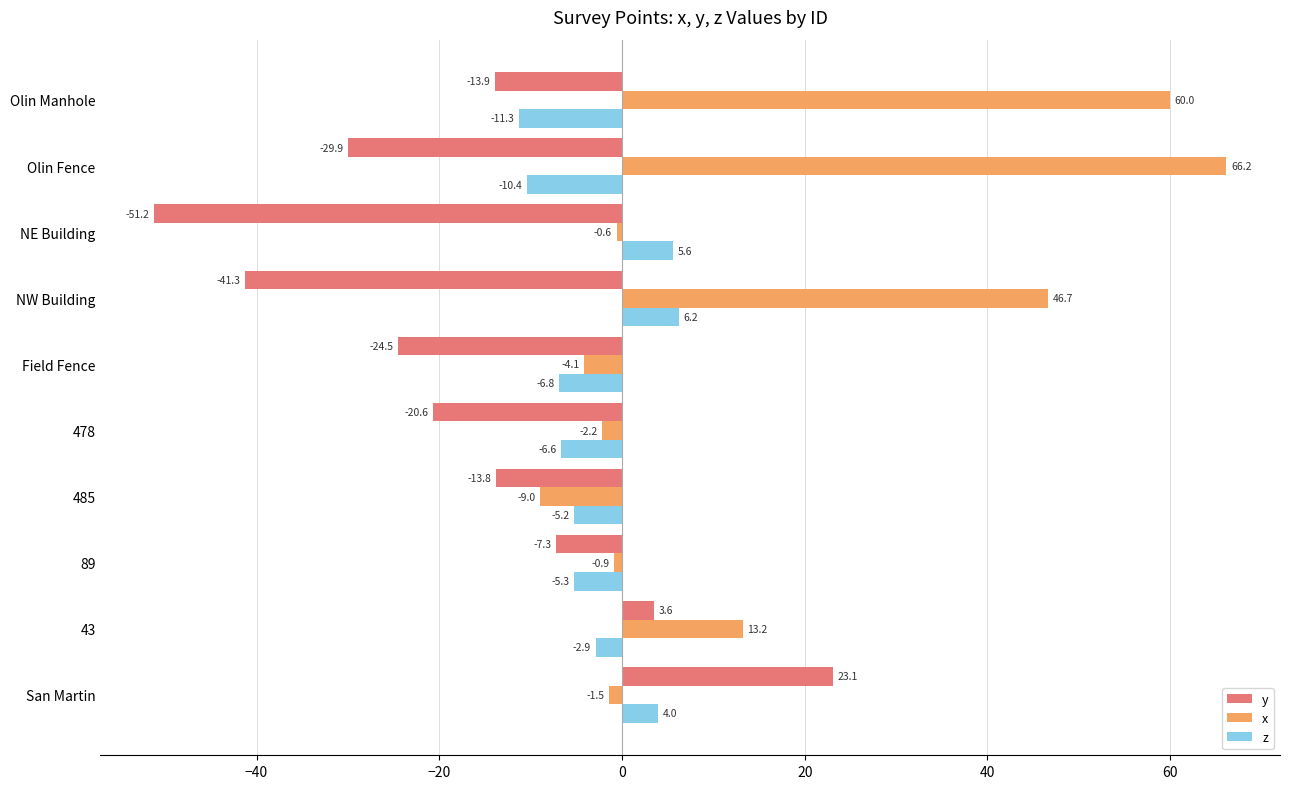

Where is z nearest to the value -2?

43